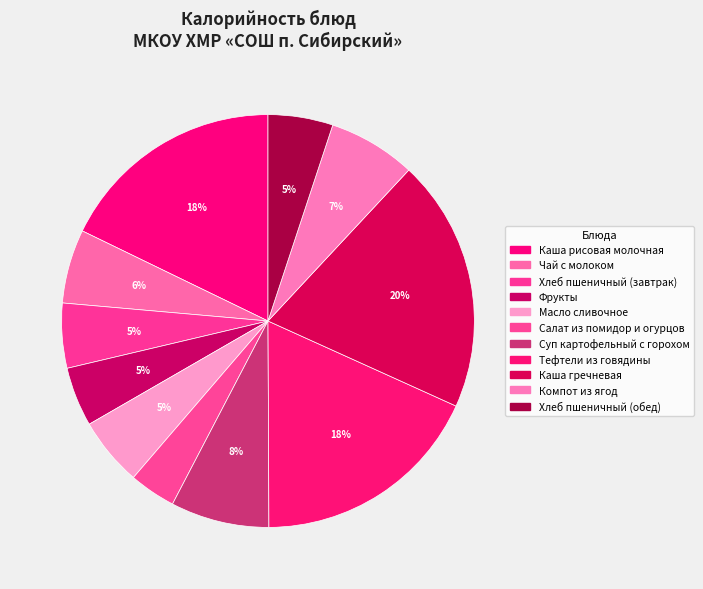

How many slices are in this pie chart?

11